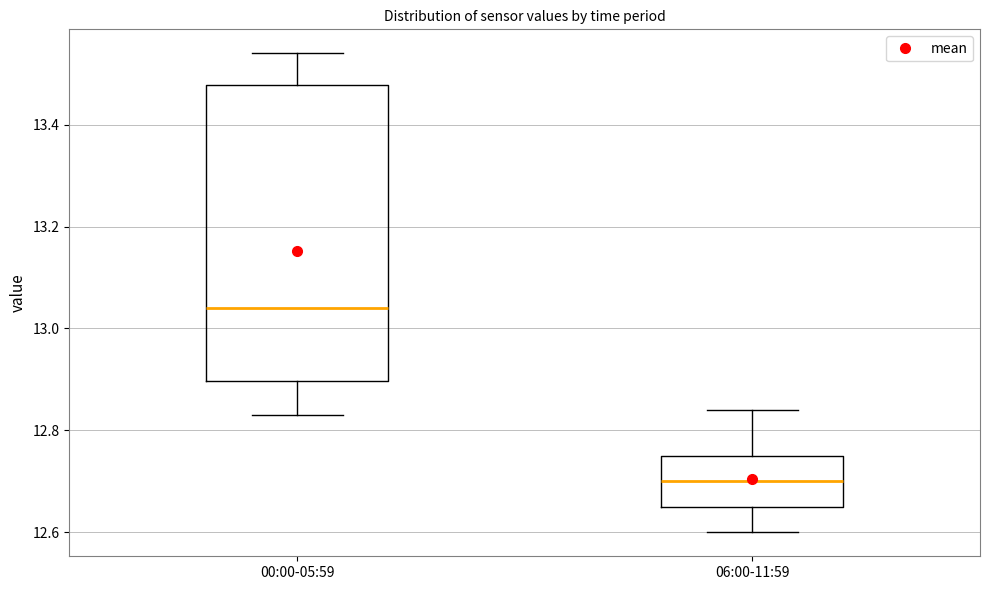

Where does the upper whisker of the box for 06:00-11:59 end on the y-axis? The values are not printed on the chart, so give them approximately, as read against the axis.

12.84